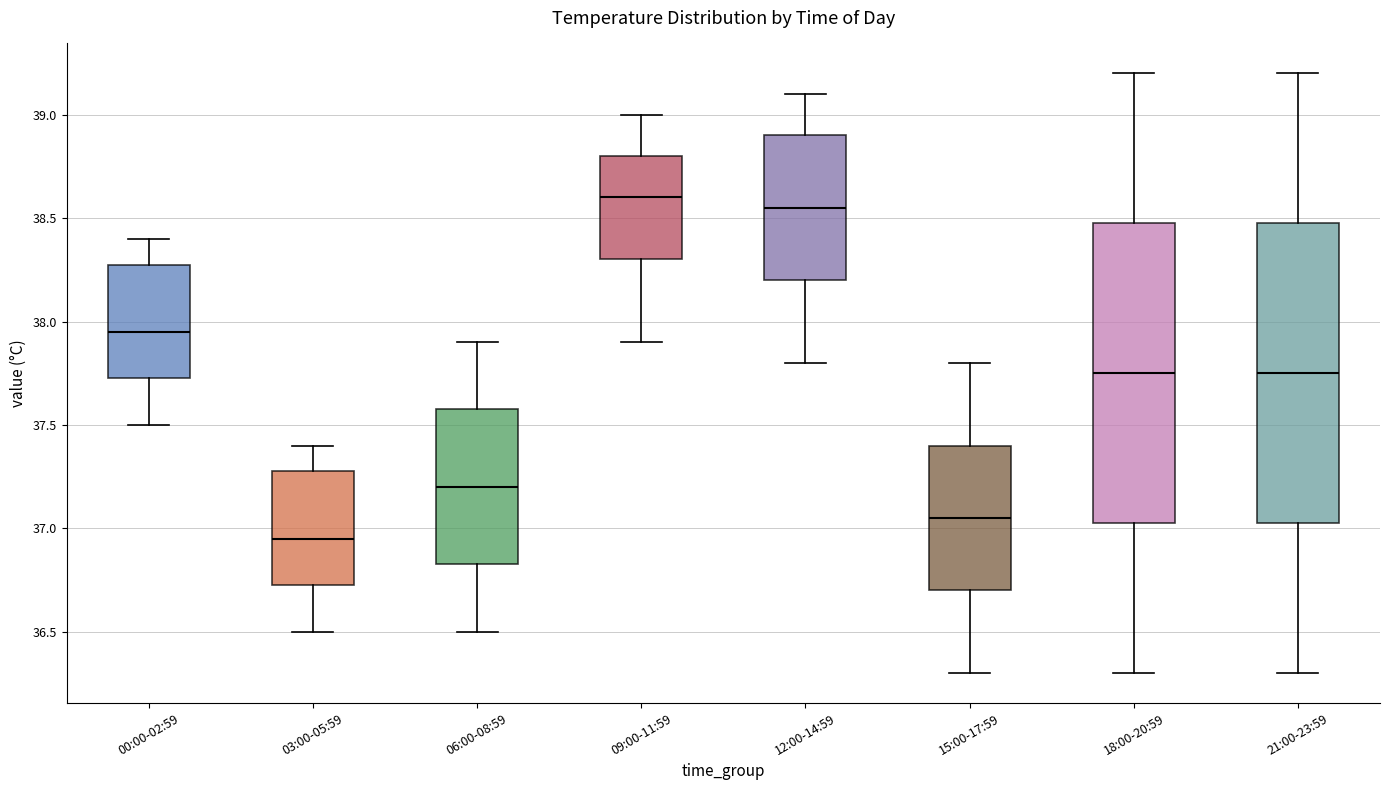

Which box has the lowest median line?

03:00-05:59